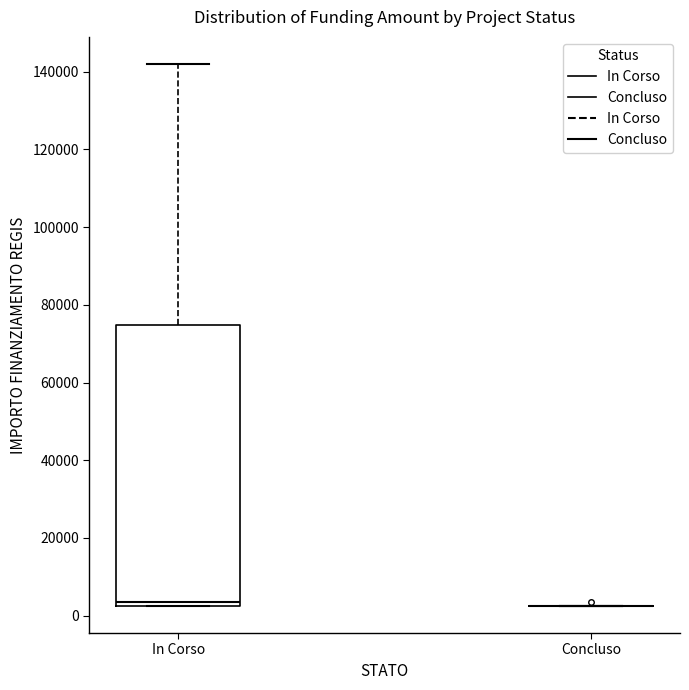

Reading left to right, read every box against the y-axis: the position of its median line, the range the box covers, and the ends of its whiskers. The values are not printed on the chart, so give them approximately, as read against the axis.

In Corso: median 4000, box 2000 to 74000, whiskers 2000 to 142000
Concluso: box collapsed to a line at 2000, whiskers 2000 to 2000